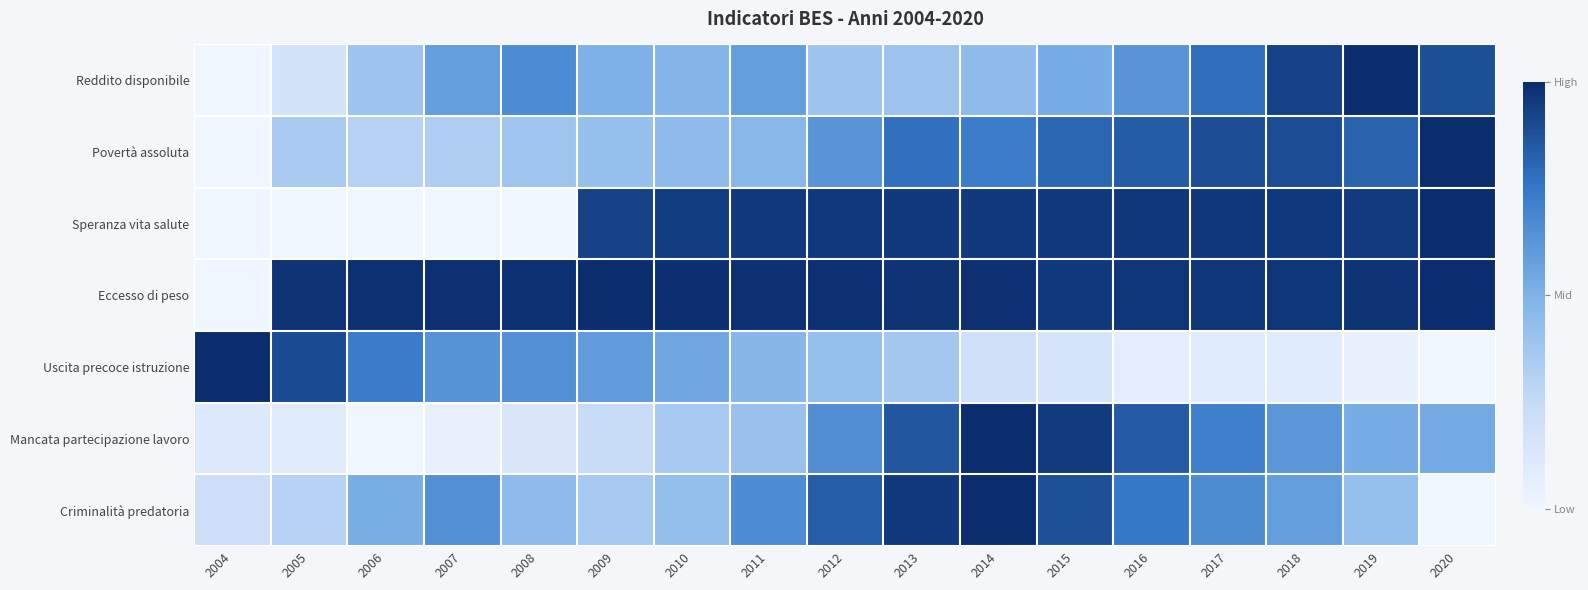

Reading right to left, what are all the values shown in this chart?

Reddito disponibile: 2020=0.9	2019=1.0	2018=0.9	2017=0.8	2016=0.6	2015=0.5	2014=0.4	2013=0.4	2012=0.4	2011=0.6	2010=0.5	2009=0.5	2008=0.7	2007=0.6	2006=0.4	2005=0.2	2004=0.0
Povertà assoluta: 2020=1.0	2019=0.8	2018=0.9	2017=0.9	2016=0.8	2015=0.8	2014=0.7	2013=0.8	2012=0.6	2011=0.5	2010=0.4	2009=0.4	2008=0.4	2007=0.3	2006=0.3	2005=0.4	2004=0.0
Speranza vita salute: 2020=1.0	2019=1.0	2018=1.0	2017=1.0	2016=1.0	2015=1.0	2014=1.0	2013=1.0	2012=1.0	2011=1.0	2010=0.9	2009=0.9	2008=0.0	2007=0.0	2006=0.0	2005=0.0	2004=0.0
Eccesso di peso: 2020=1.0	2019=1.0	2018=1.0	2017=1.0	2016=1.0	2015=1.0	2014=1.0	2013=1.0	2012=1.0	2011=1.0	2010=1.0	2009=1.0	2008=1.0	2007=1.0	2006=1.0	2005=1.0	2004=0.0
Uscita precoce istruzione: 2020=0.0	2019=0.0	2018=0.1	2017=0.1	2016=0.1	2015=0.2	2014=0.2	2013=0.4	2012=0.4	2011=0.5	2010=0.6	2009=0.6	2008=0.7	2007=0.6	2006=0.7	2005=0.9	2004=1.0
Mancata partecipazione lavoro: 2020=0.5	2019=0.5	2018=0.6	2017=0.7	2016=0.8	2015=1.0	2014=1.0	2013=0.9	2012=0.7	2011=0.4	2010=0.4	2009=0.2	2008=0.1	2007=0.0	2006=0.0	2005=0.1	2004=0.1
Criminalità predatoria: 2020=0.0	2019=0.4	2018=0.6	2017=0.7	2016=0.7	2015=0.9	2014=1.0	2013=1.0	2012=0.8	2011=0.7	2010=0.4	2009=0.4	2008=0.4	2007=0.6	2006=0.5	2005=0.3	2004=0.2